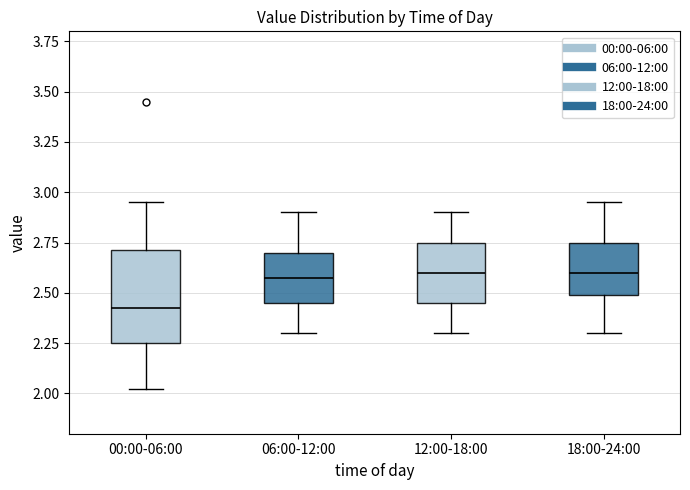

Reading left to right, transcribe this box plot: for each box, give where its median line is, the range the box spans, and where its two whiskers end, as read against the y-axis. The values are not printed on the chart, so give them approximately, as read against the axis.

00:00-06:00: median 2.45, box 2.25 to 2.70, whiskers 2.00 to 2.95
06:00-12:00: median 2.60, box 2.45 to 2.70, whiskers 2.30 to 2.90
12:00-18:00: median 2.60, box 2.45 to 2.75, whiskers 2.30 to 2.90
18:00-24:00: median 2.60, box 2.50 to 2.75, whiskers 2.30 to 2.95